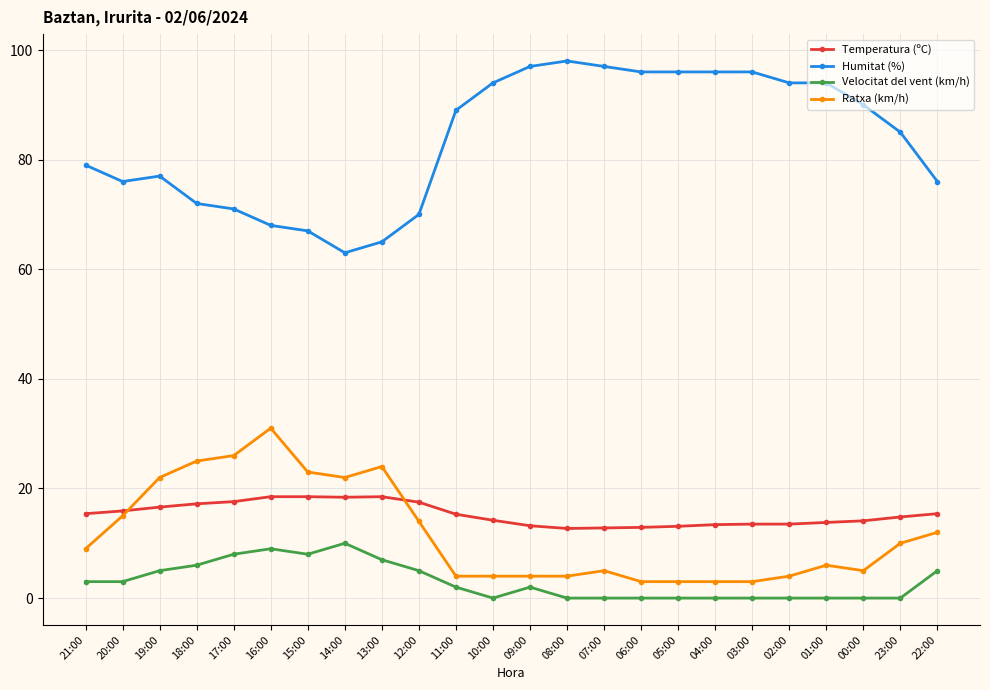

Between 18:00 and 13:00, which series saw the biggest shift?

Humitat (%)